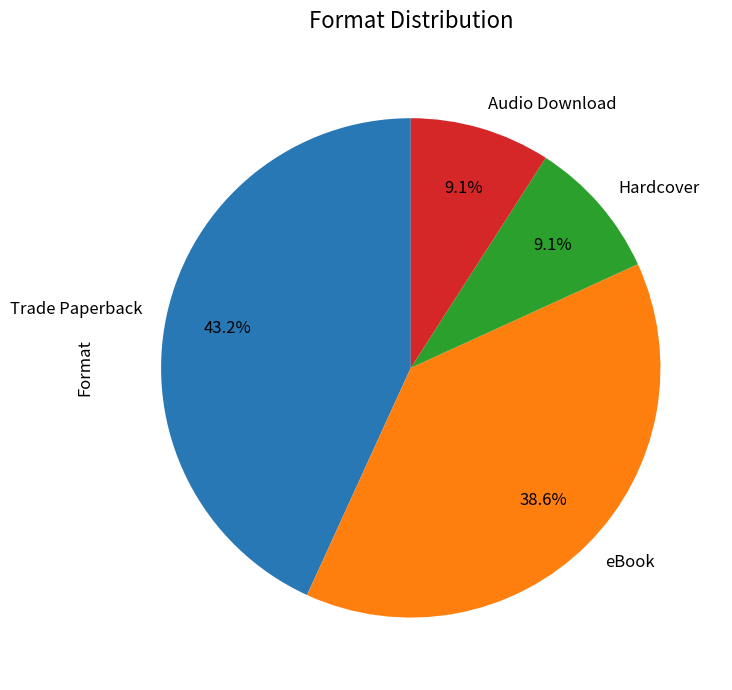

Which slice is the largest?

Trade Paperback